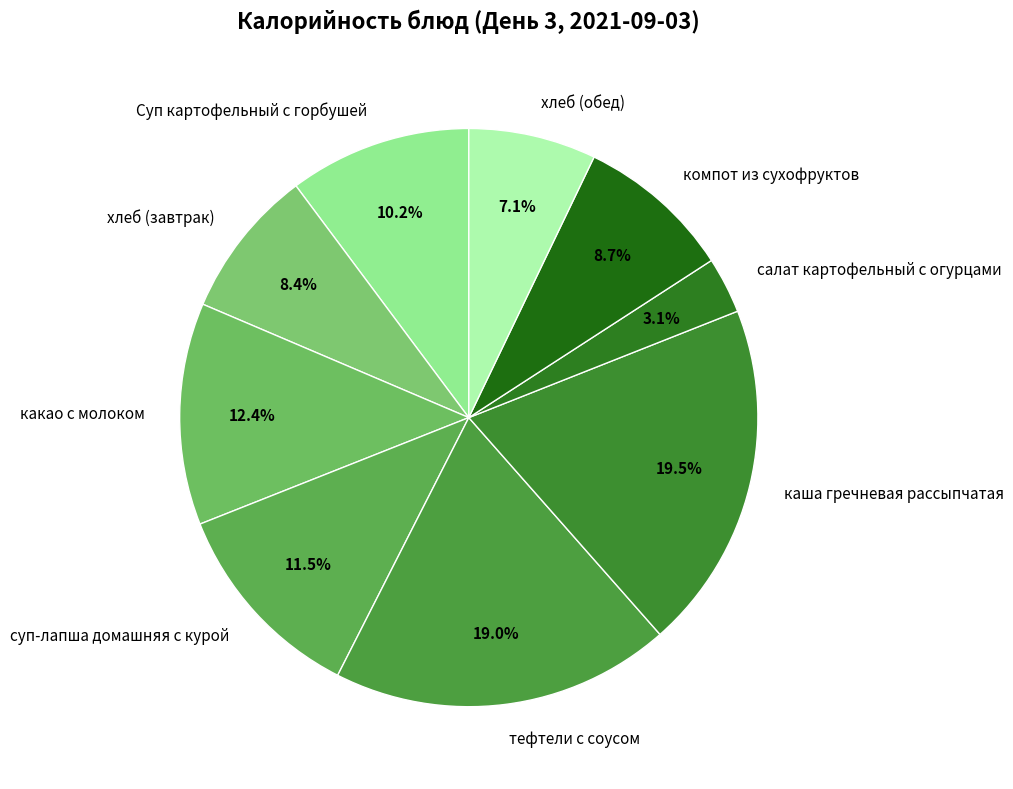

Do Суп картофельный с горбушей and какао с молоком together represent more than half of the pie?

No